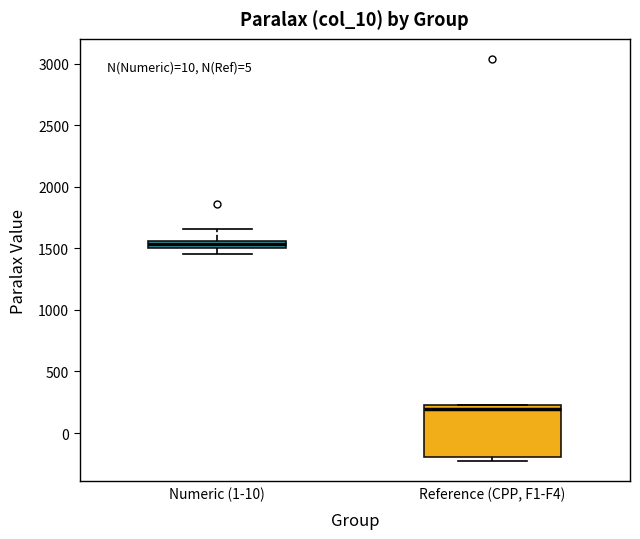

Which box has the lowest median line?

Reference (CPP, F1-F4)